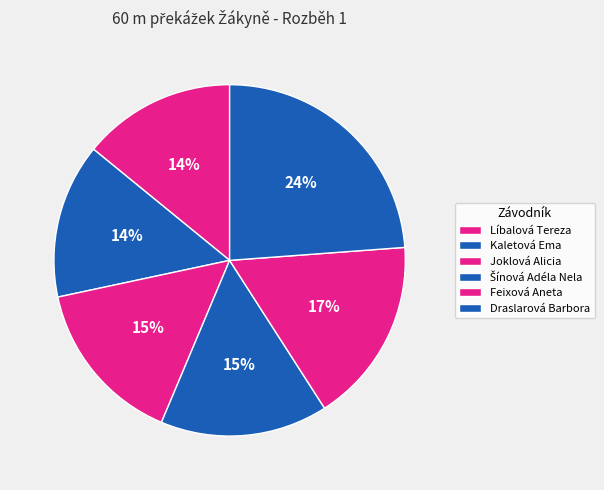

To the nearest percent, what is the average slice percentage?

17%